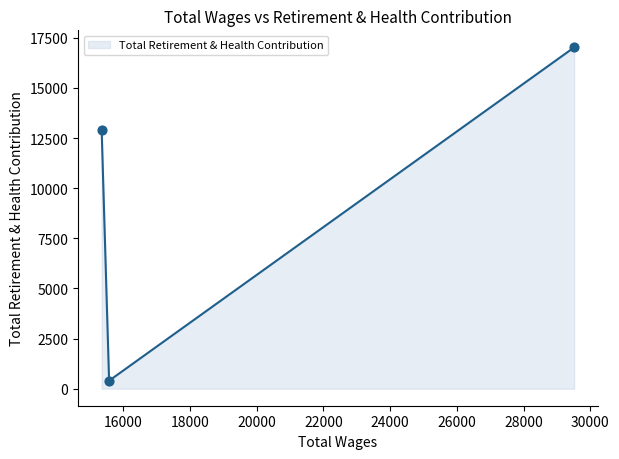

What is the maximum value shown in the chart?

17023